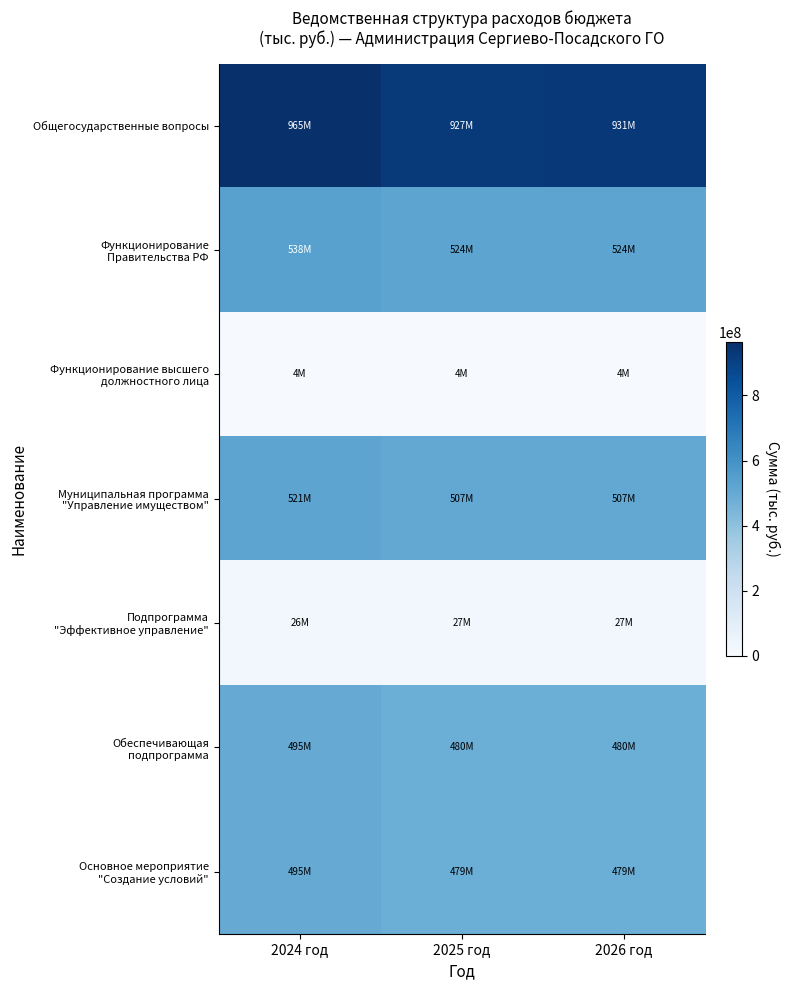

Which series has the widest spread of values?

Общегосударственные вопросы